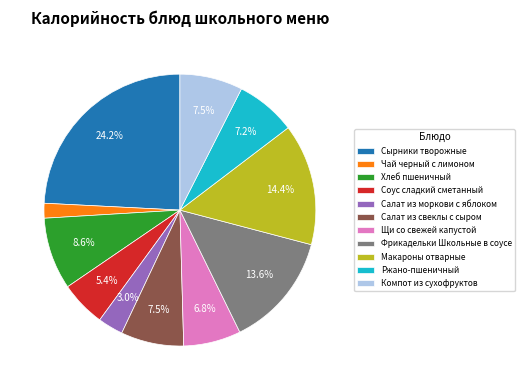

Which has a higher value, Соус сладкий сметанный or Чай черный с лимоном?

Соус сладкий сметанный